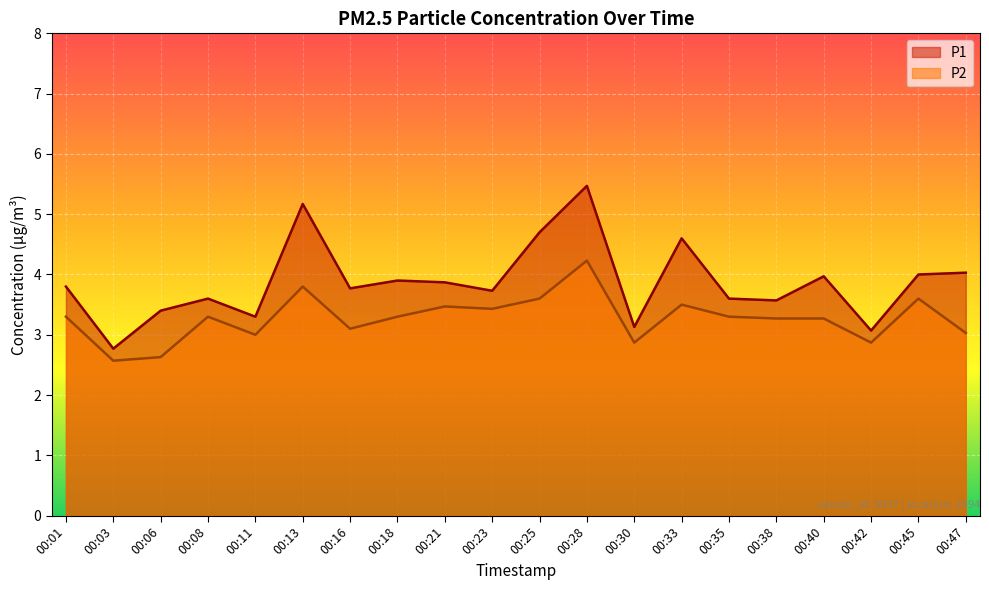

Count the number of data series in this chart.

2